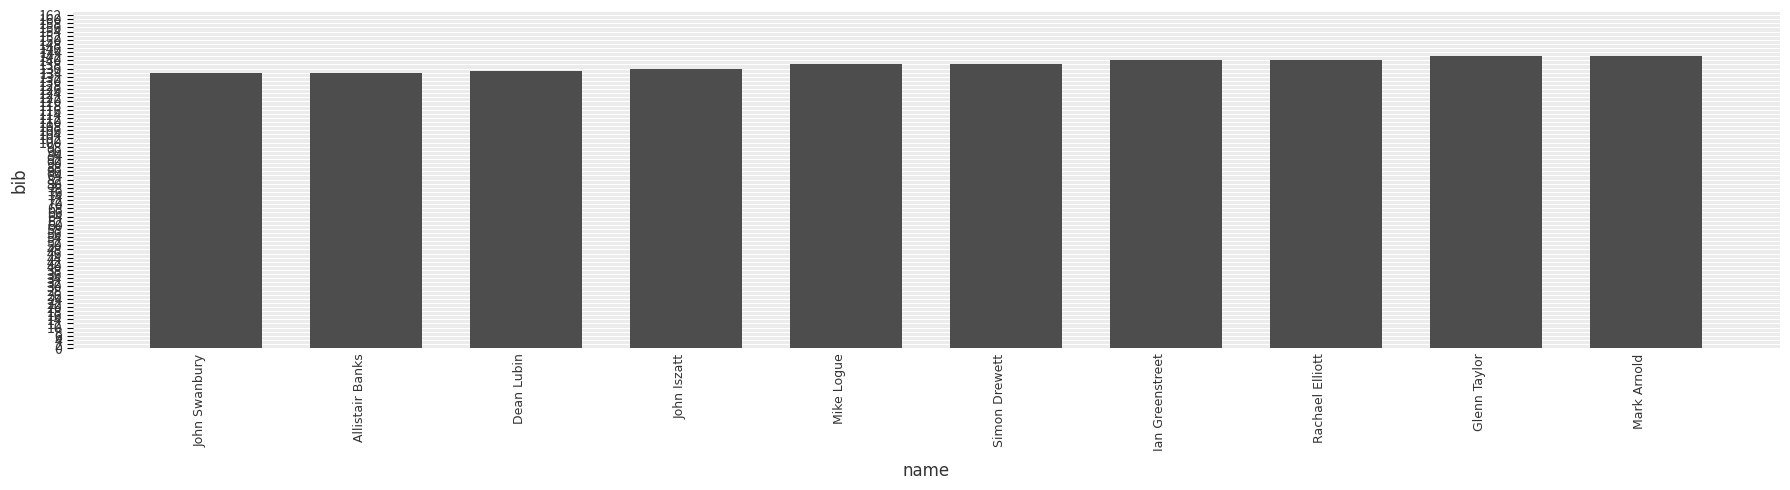

The value at Ian Greenstreet is 140. True or false?

True